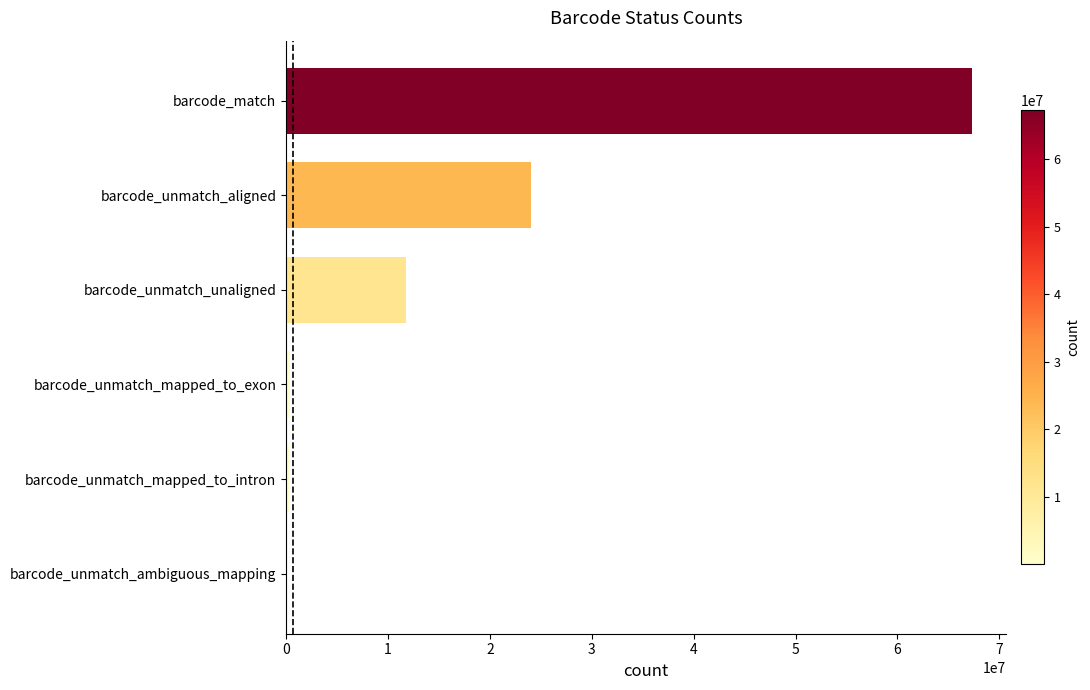

How many data points does each series have?

6